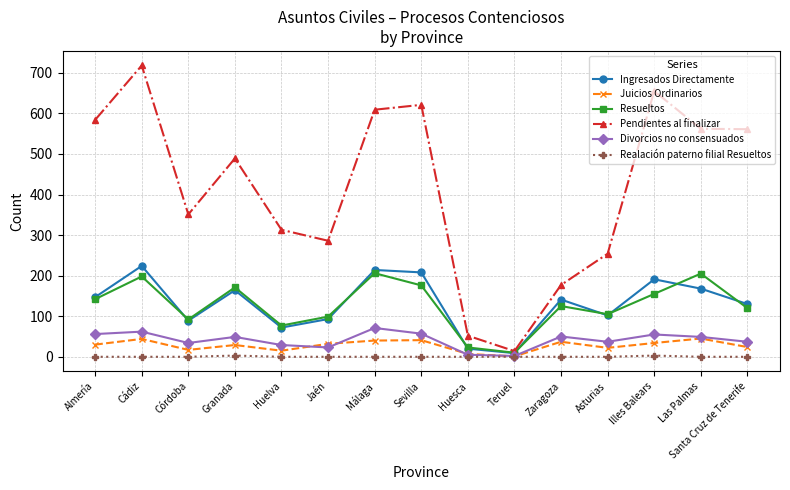

What are all the series names shown in the legend?

Ingresados Directamente, Juicios Ordinarios, Resueltos, Pendientes al finalizar, Divorcios no consensuados, Realación paterno filial Resueltos